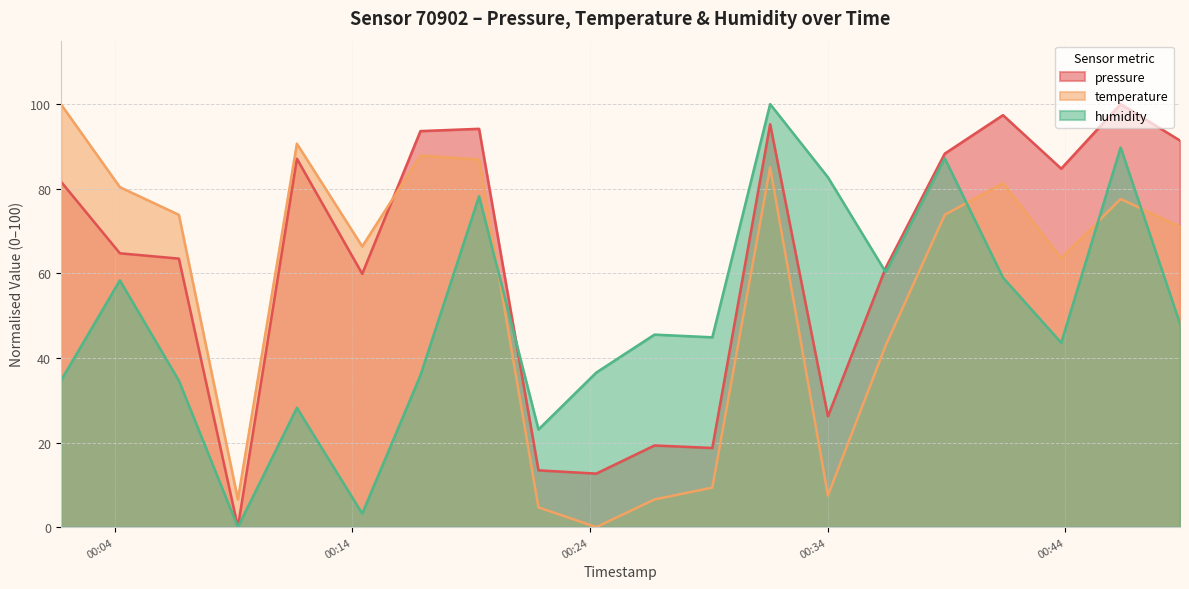

What are all the series names shown in the legend?

pressure, temperature, humidity